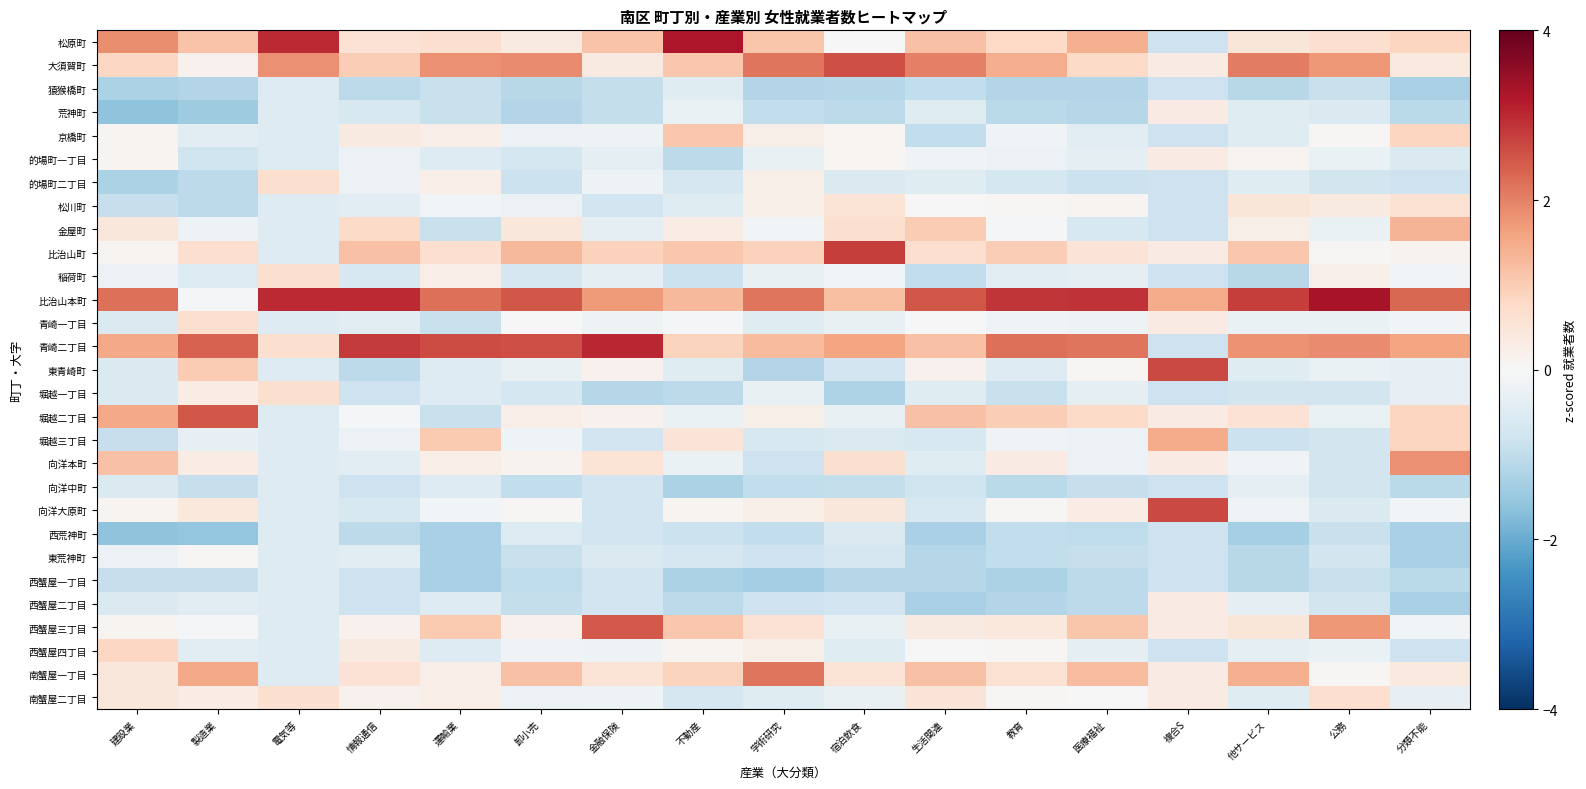

At 医療福祉, list the series in order from smallest to largest.

猿猴橋町, 荒神町, 西蟹屋一丁目, 西蟹屋二丁目, 西荒神町, 向洋中町, 東荒神町, 的場町二丁目, 金屋町, 京橋町, 的場町一丁目, 西蟹屋四丁目, 稲荷町, 堀越一丁目, 堀越三丁目, 向洋本町, 青崎一丁目, 南蟹屋二丁目, 東青崎町, 松川町, 向洋大原町, 比治山町, 大須賀町, 堀越二丁目, 西蟹屋三丁目, 南蟹屋一丁目, 松原町, 青崎二丁目, 比治山本町